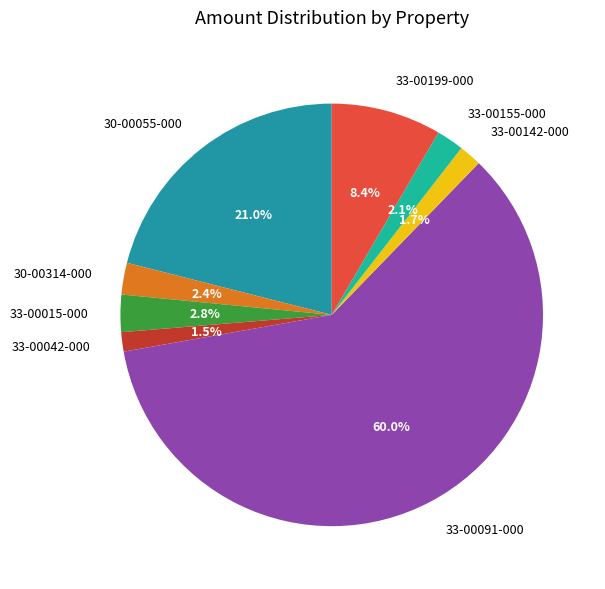

True or false: 33-00142-000 accounts for 2% of the total.

True